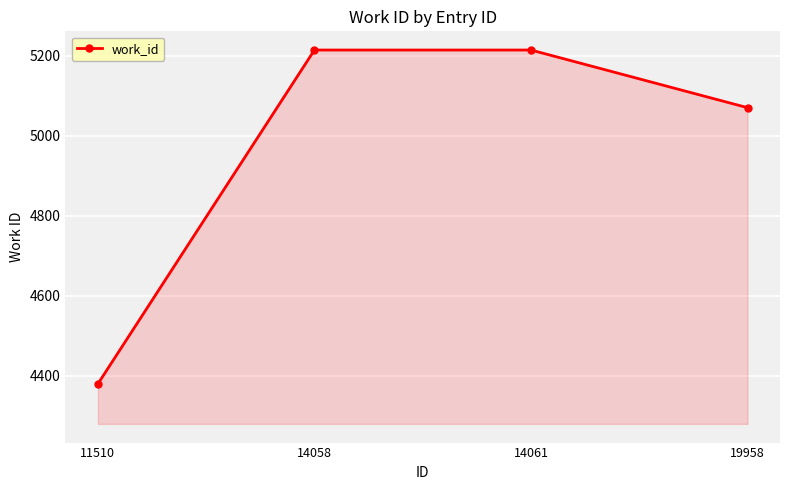

What is the difference between the maximum and second lowest values?

144